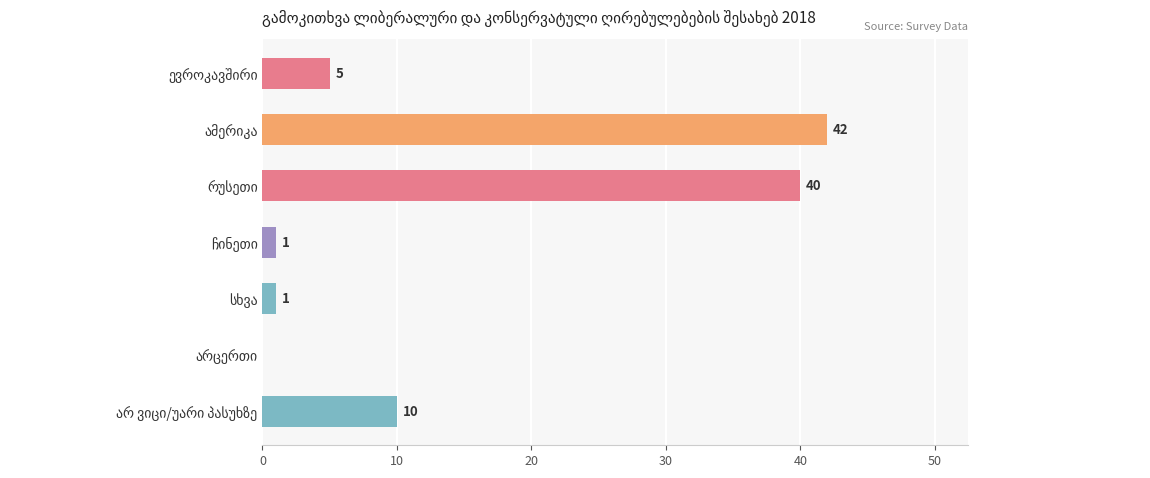

What is the maximum value shown in the chart?

42